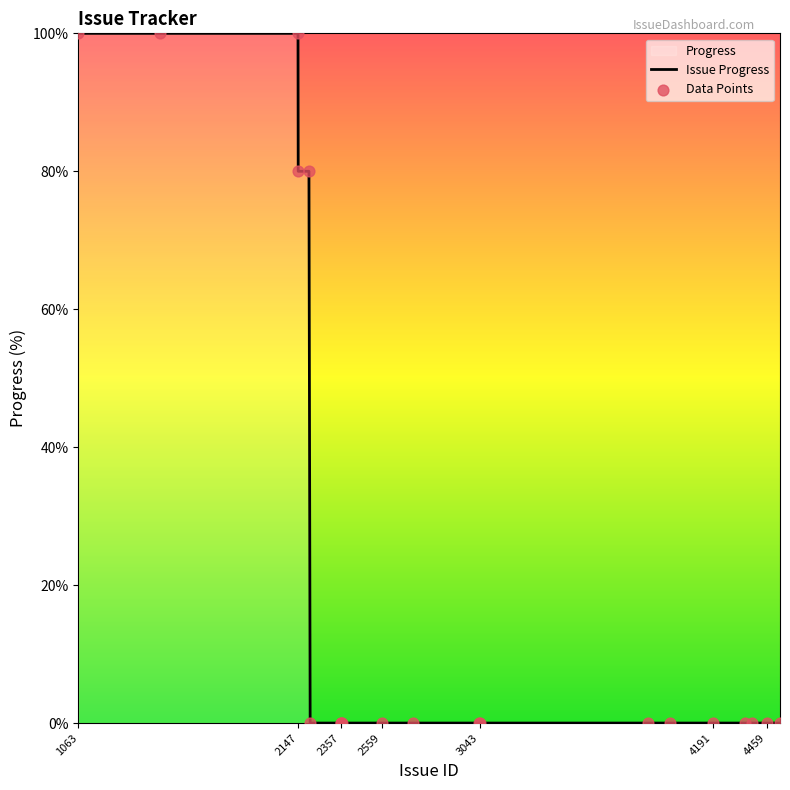

Which series contains the lowest Y value?

Issue Progress